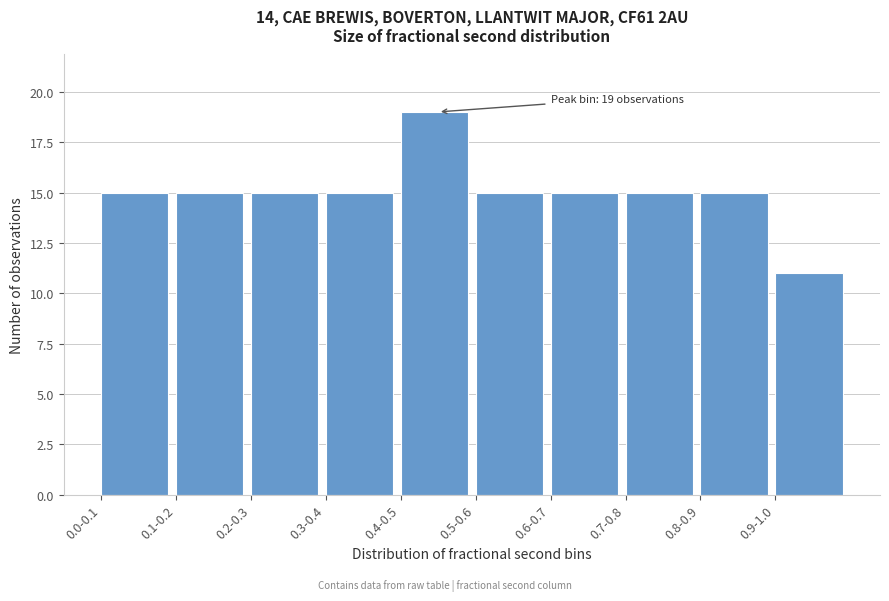

Reading right to left, list all the values displayed in this chart.

0.9-1.0=11	0.8-0.9=15	0.7-0.8=15	0.6-0.7=15	0.5-0.6=15	0.4-0.5=19	0.3-0.4=15	0.2-0.3=15	0.1-0.2=15	0.0-0.1=15